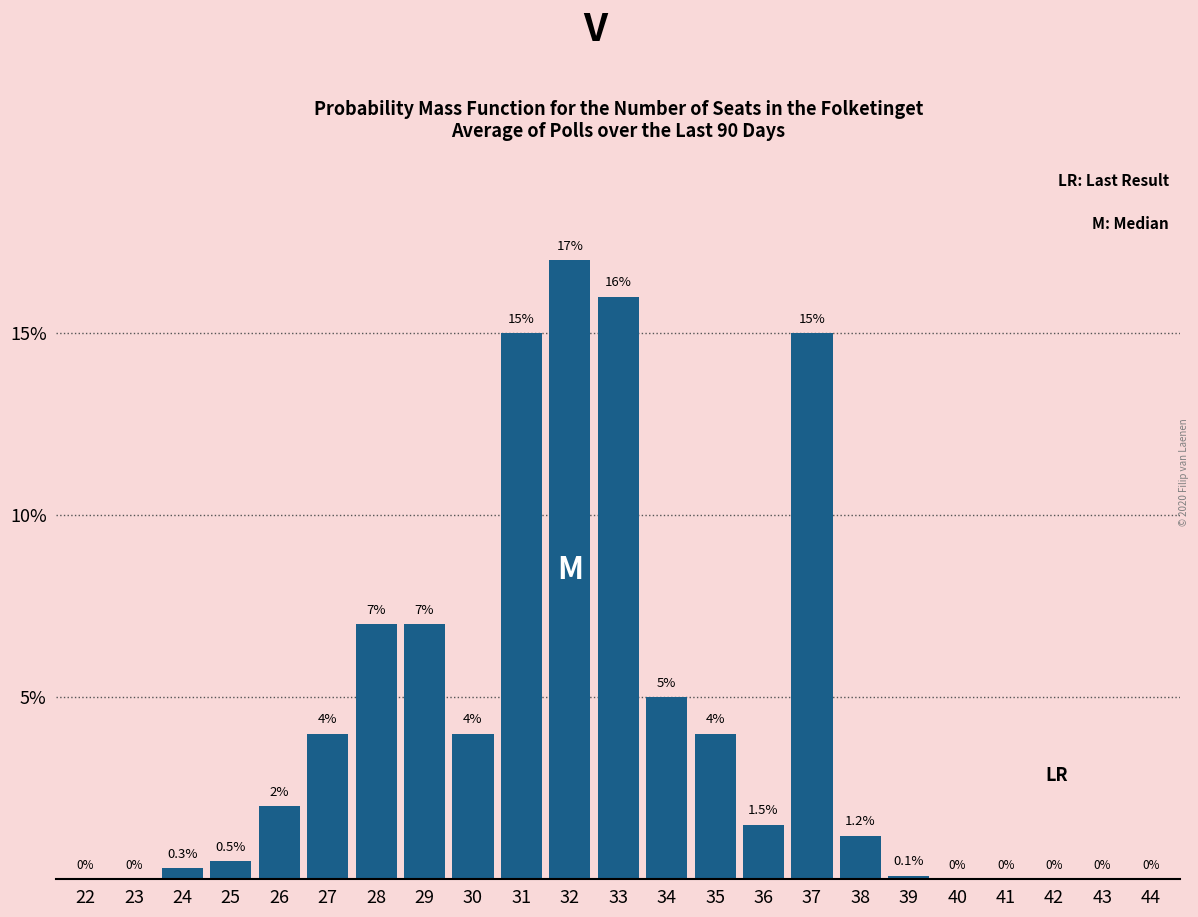

Reading left to right, list all the values displayed in this chart.

22=0.0	23=0.0	24=0.3	25=0.5	26=2.0	27=4.0	28=7.0	29=7.0	30=4.0	31=15.0	32=17.0	33=16.0	34=5.0	35=4.0	36=1.5	37=15.0	38=1.2	39=0.1	40=0.0	41=0.0	42=0.0	43=0.0	44=0.0